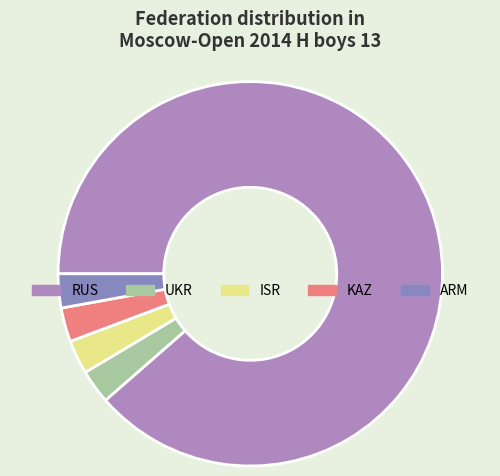

What is the ratio of the value at RUS to the value at ISR?

31.0